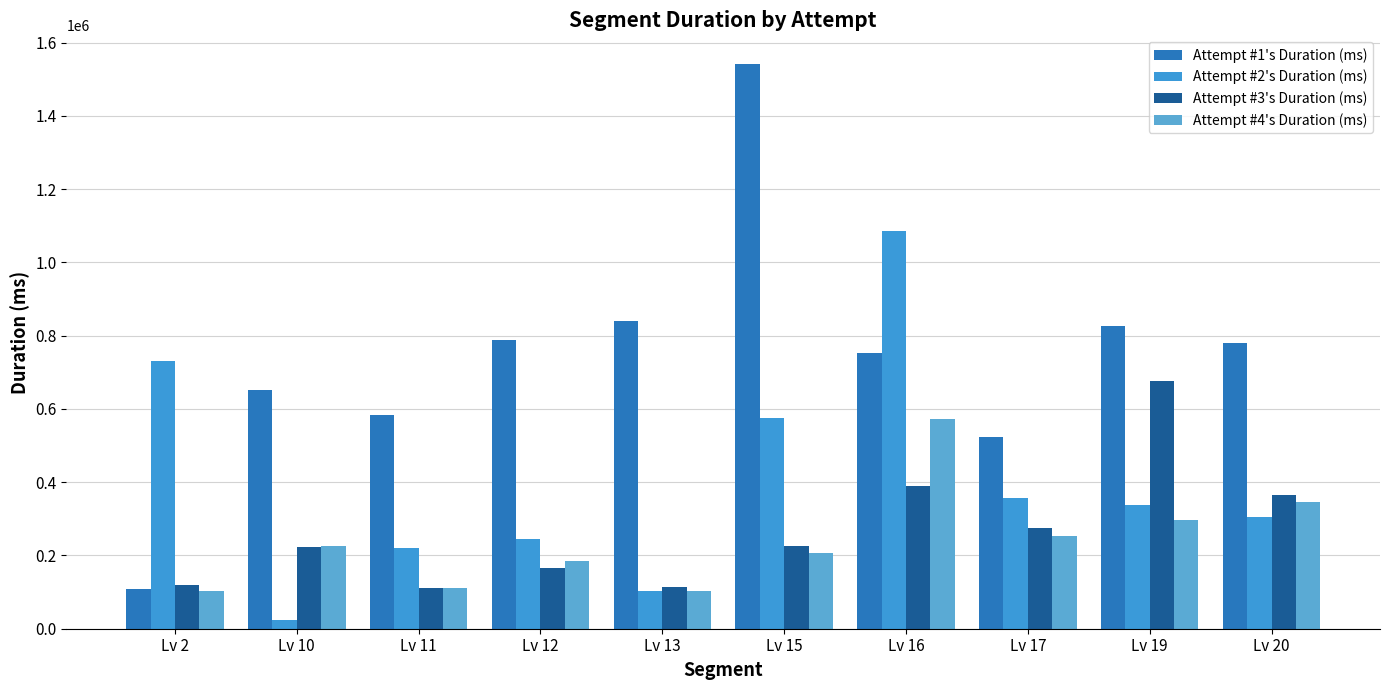

Rank the series by their maximum value, from highest to lowest.

Attempt #1's Duration (ms), Attempt #2's Duration (ms), Attempt #3's Duration (ms), Attempt #4's Duration (ms)